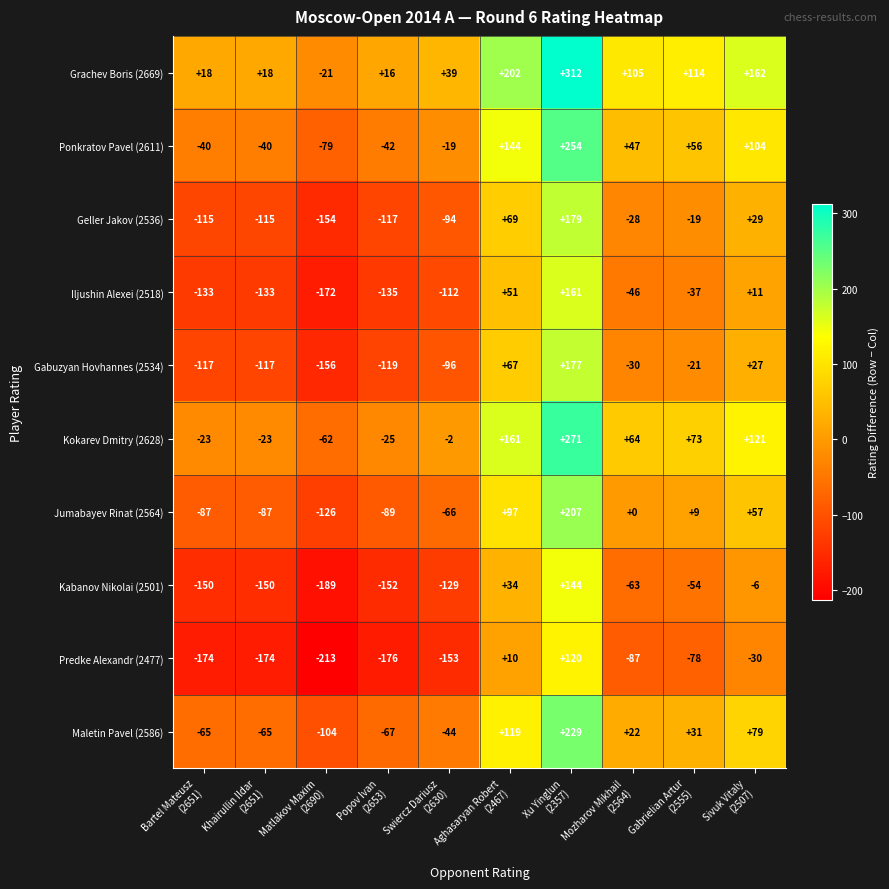

What is the smallest value displayed?

-213